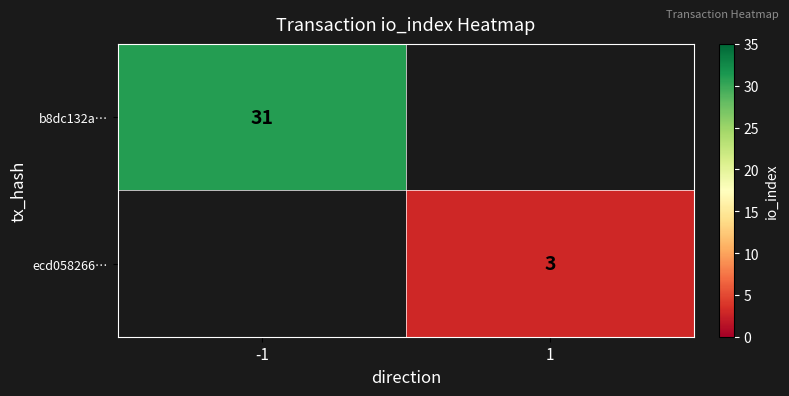

Is it true that b8dc132a… equals 31 at -1?

True